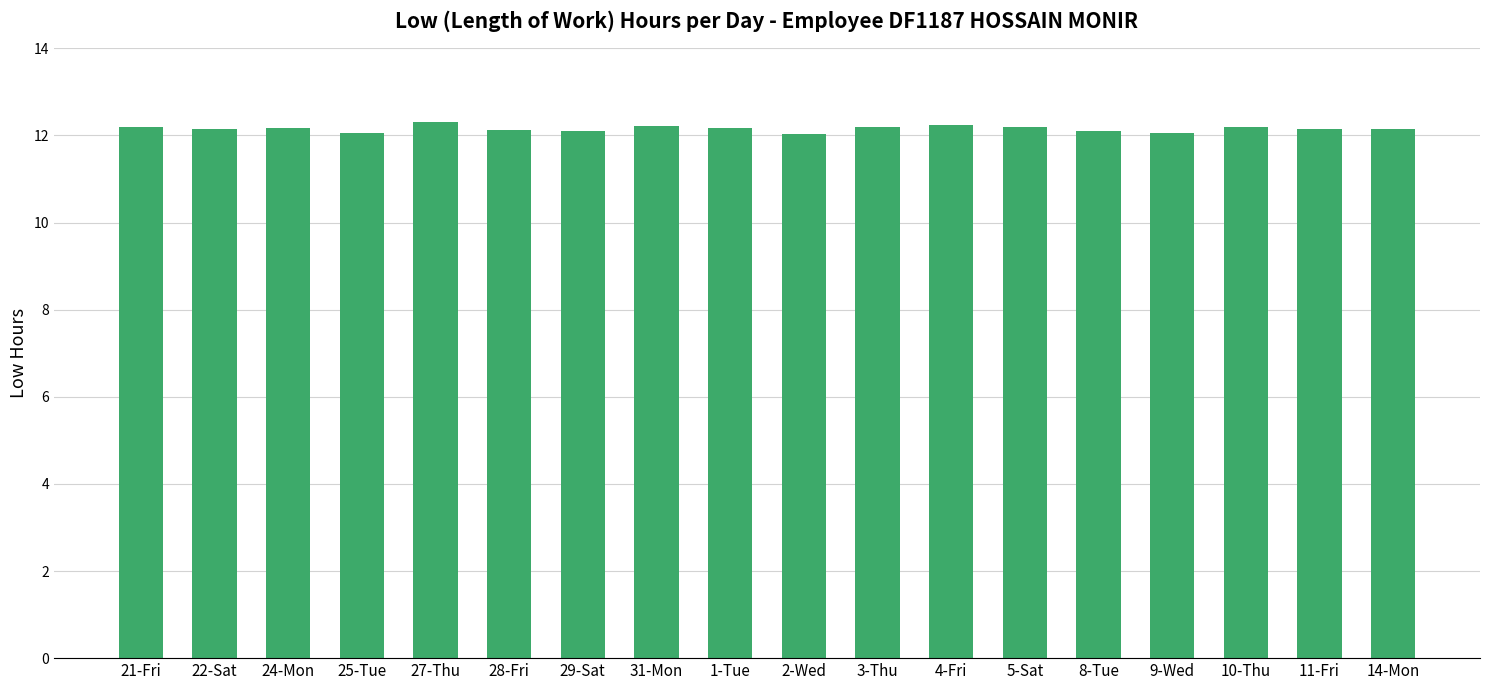

What is the greatest value displayed?

12.3